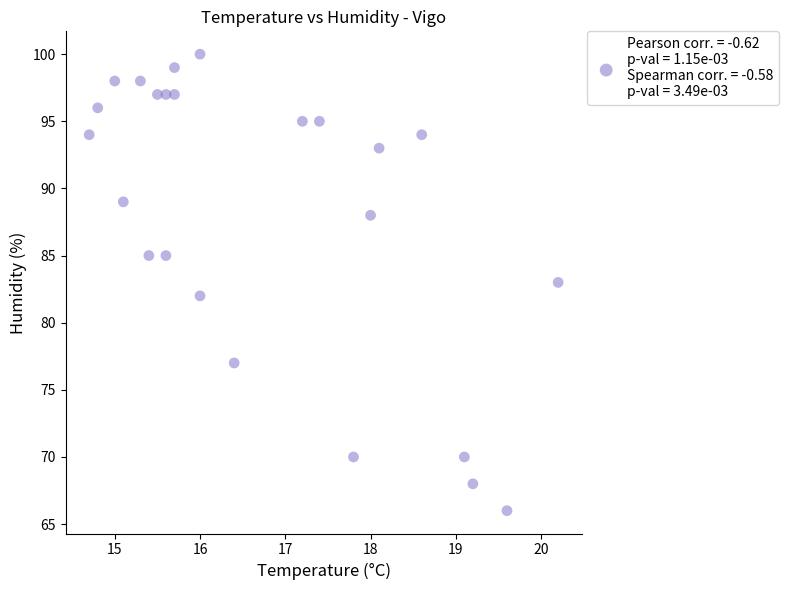

What is the range of Y values (max minus min)?

34